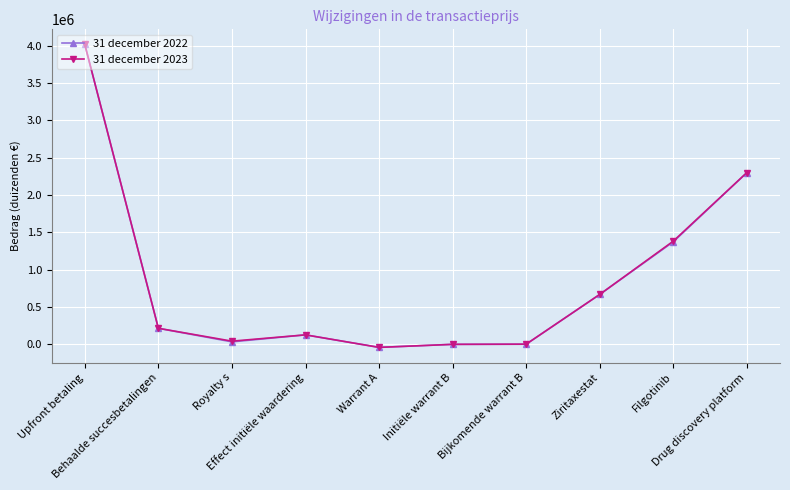

Where does the 31 december 2023 series first go above 212601?

Upfront betaling